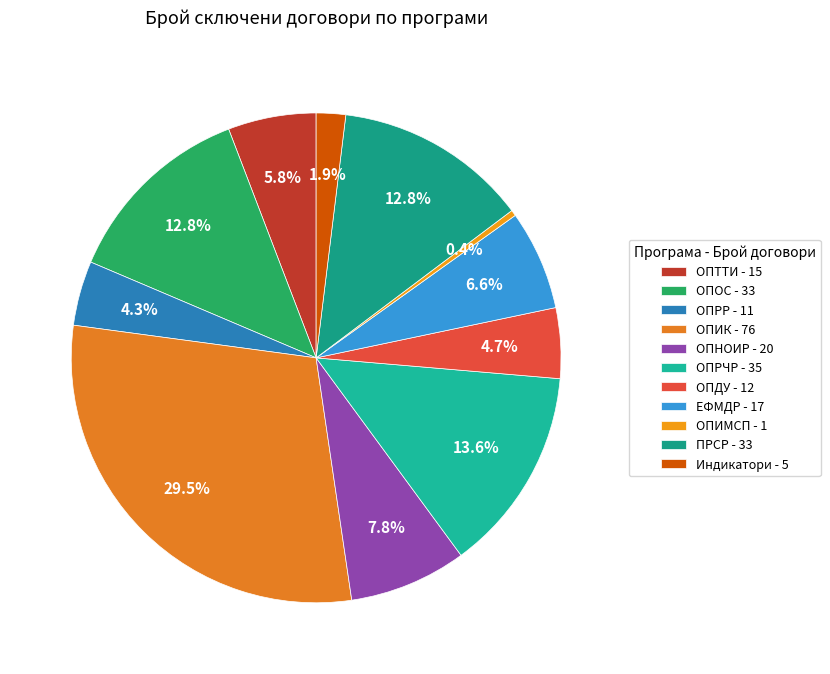

To the nearest percent, what is the average slice percentage?

9%